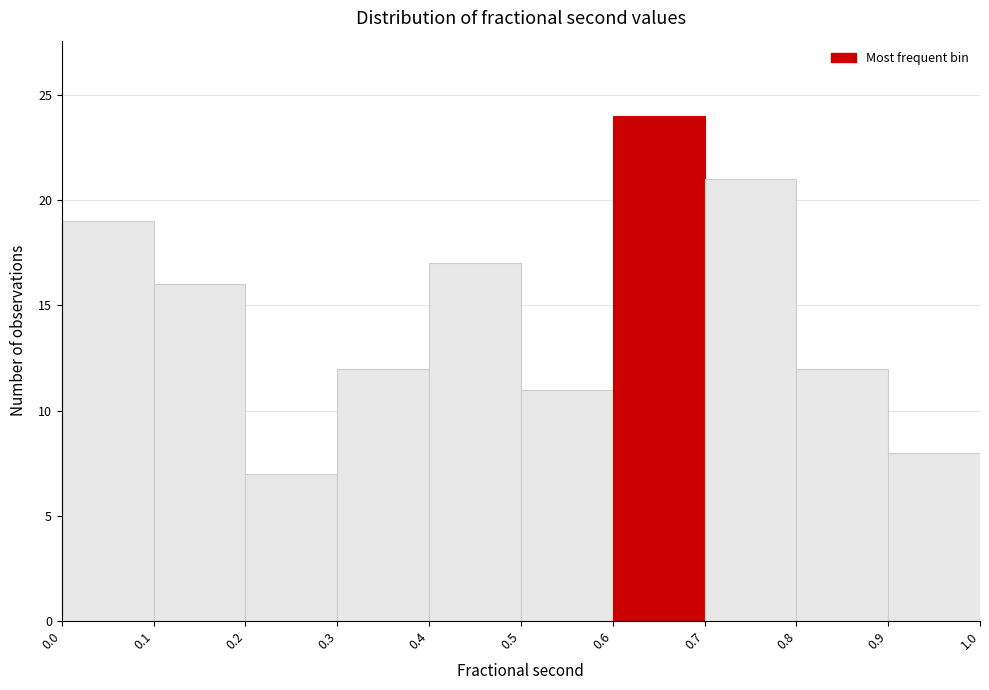

Reading right to left, list all the values displayed in this chart.

1.0=8	0.9=12	0.8=21	0.7=24	0.5=11	0.4=17	0.3=12	0.2=7	0.1=16	0.0=19